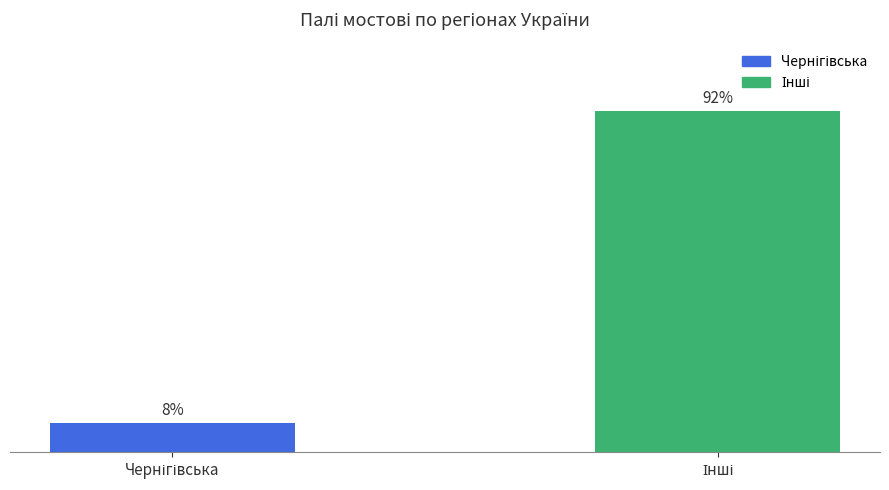

The chart shows a value of 8 at Чернігівська. True or false?

True